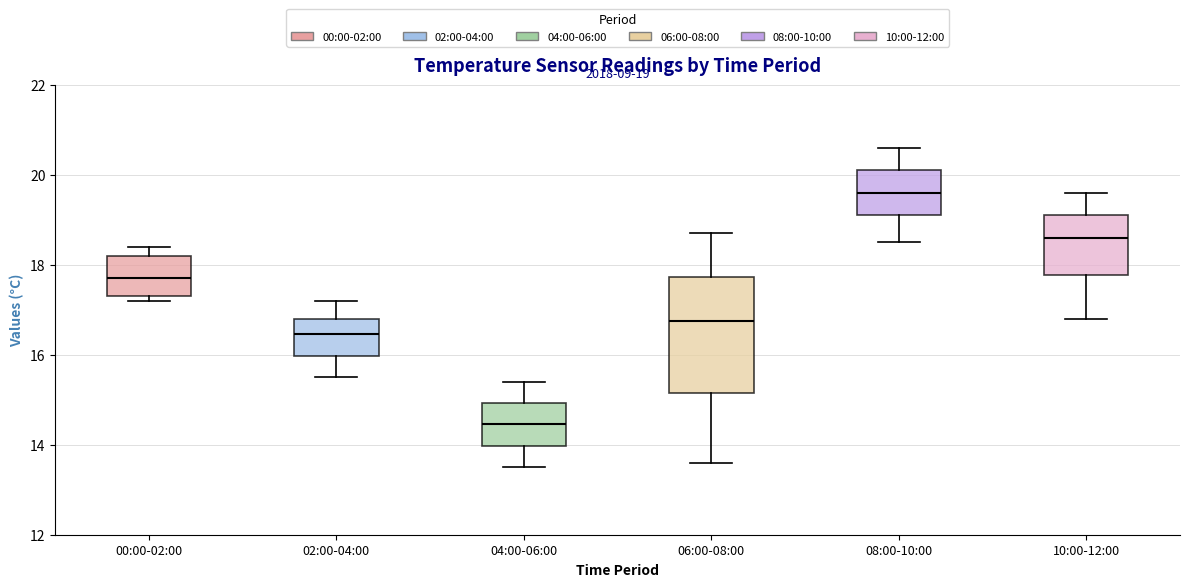

Comparing the boxes themselves (not the whiskers), which one is the tallest?

06:00-08:00